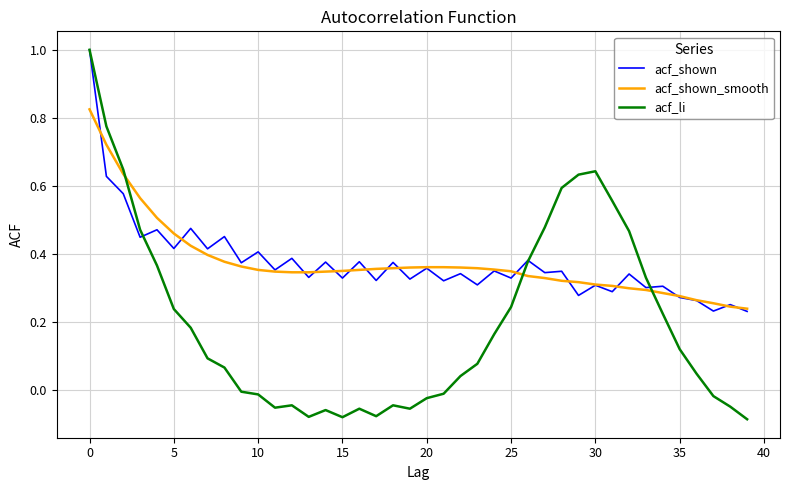

Which series has the largest range (max minus min)?

acf_li